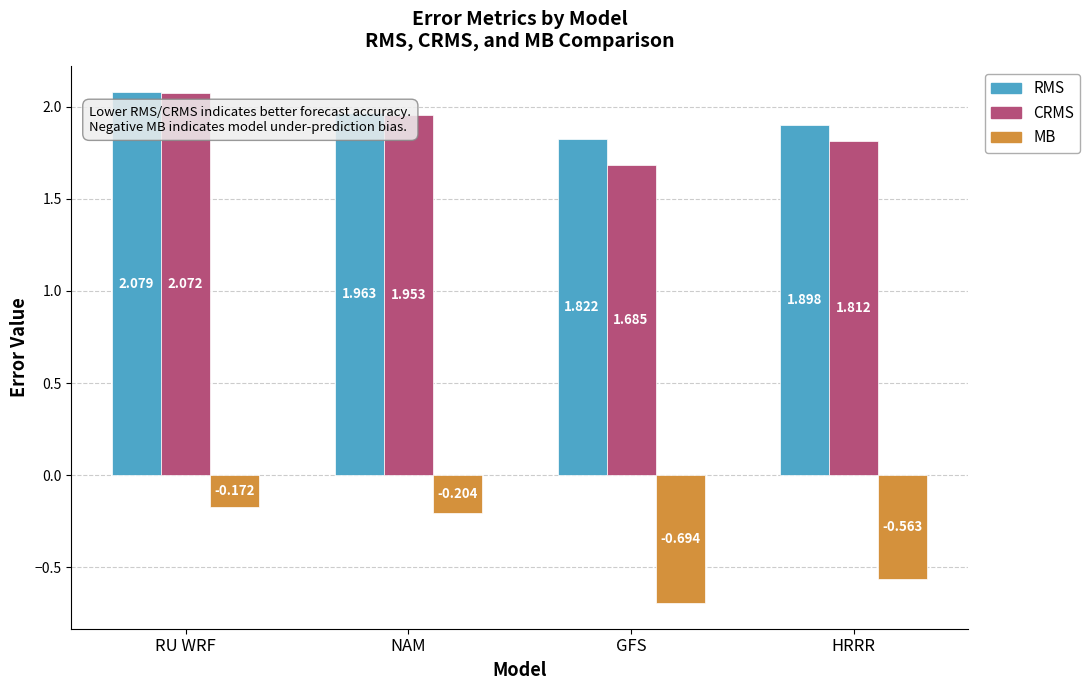

At which category is the sum across all series the highest?

RU WRF